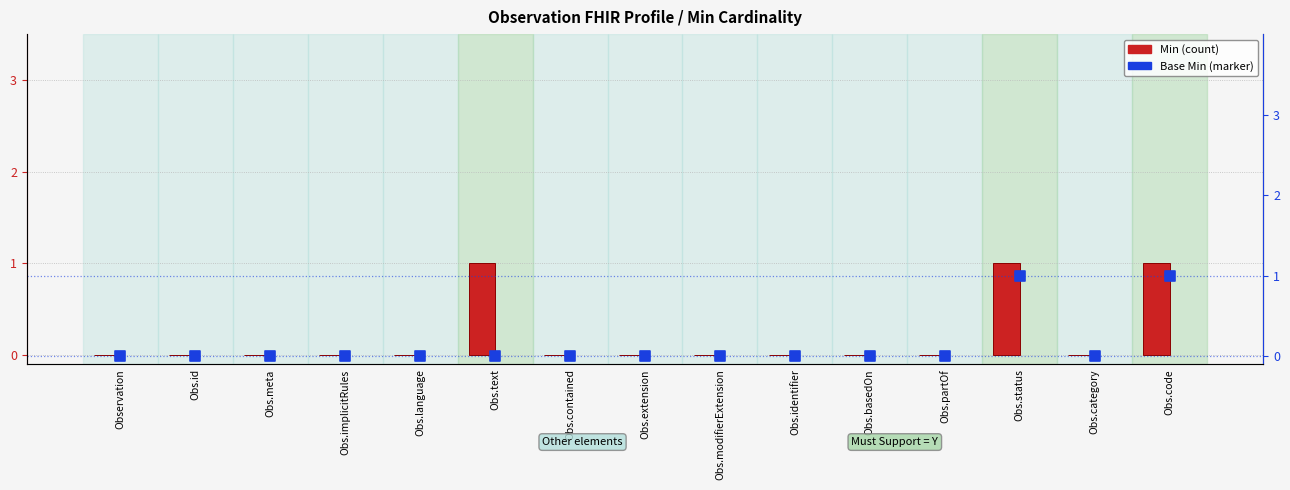

Which series contains the highest Y value?

Min